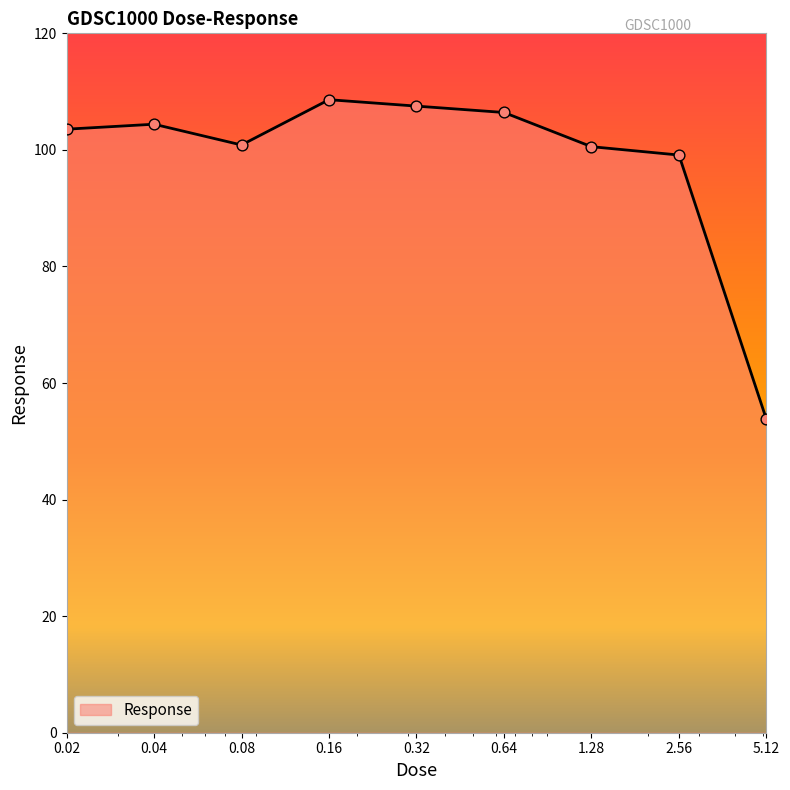

What is the difference between the maximum and minimum values?

54.9